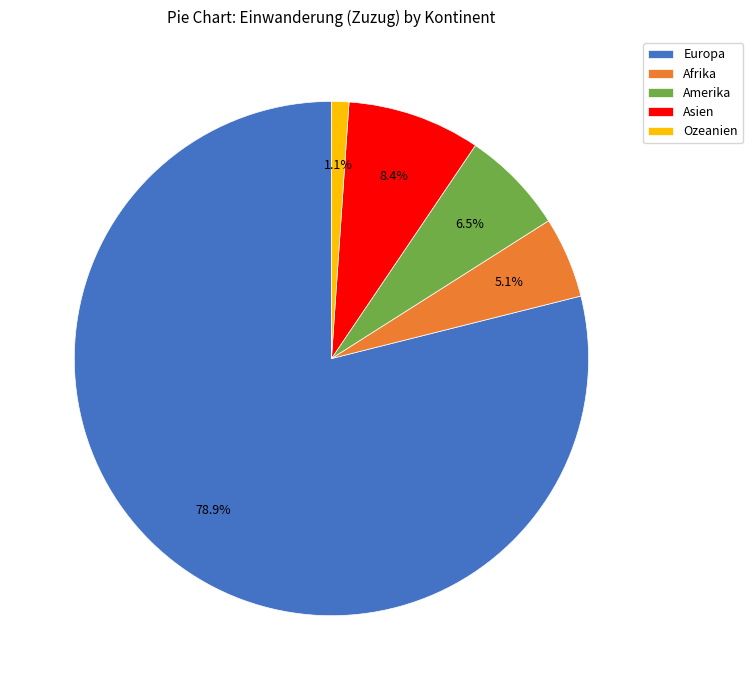

Which slice is the largest?

Europa